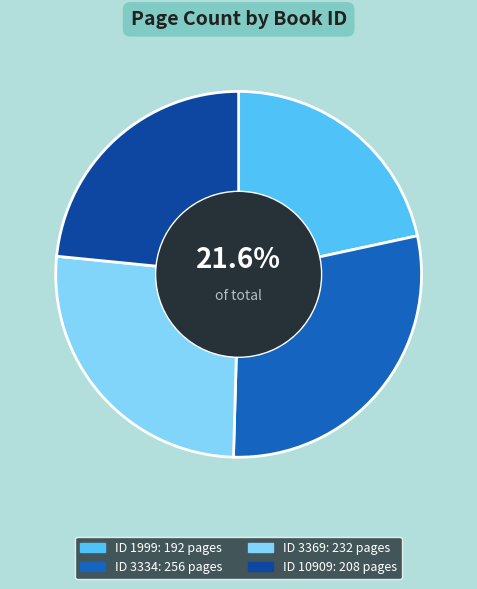

Is there any slice that represents more than half of the pie?

No